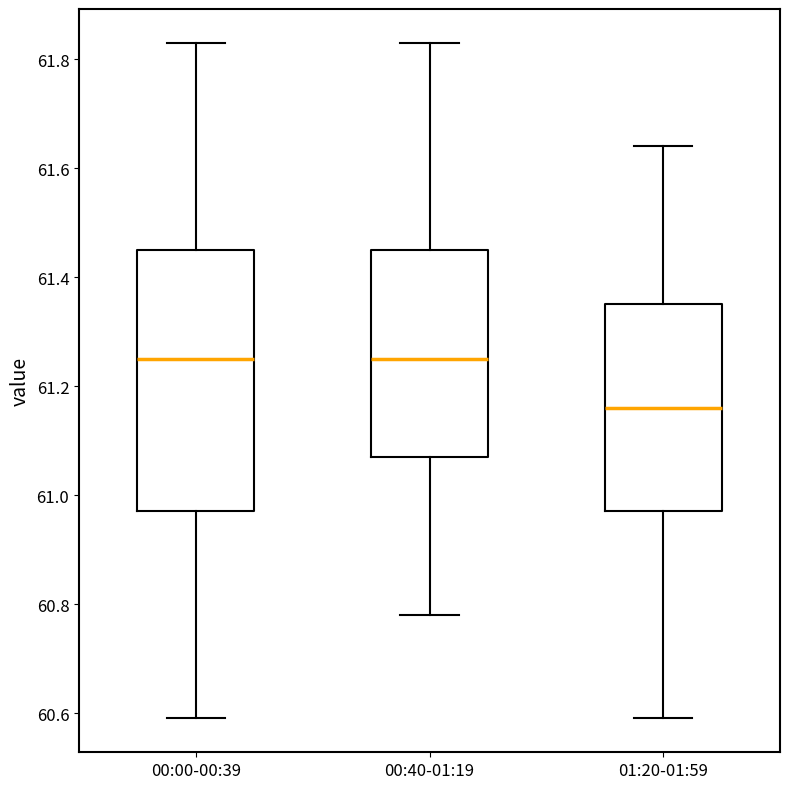

Which box's median line is the lowest?

01:20-01:59